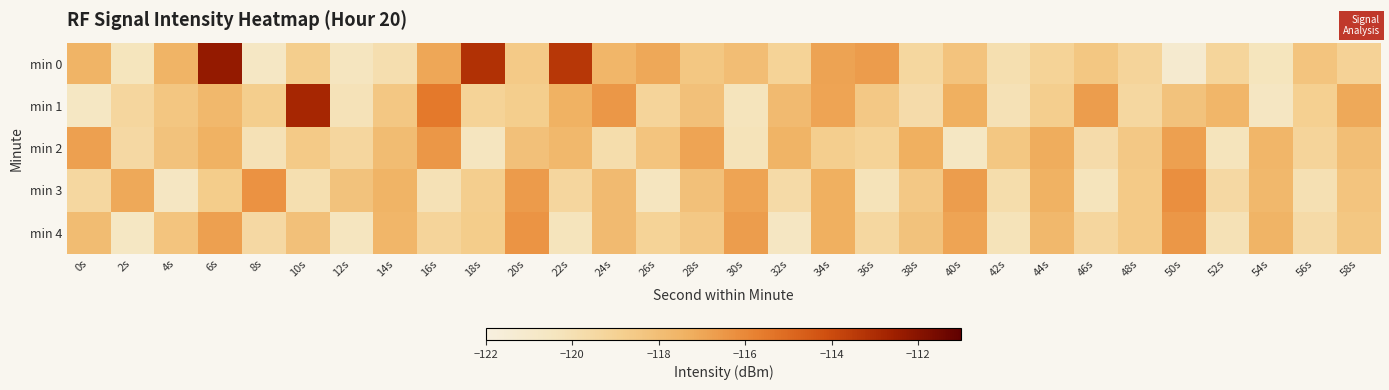

Between 8s and 54s, which series saw the biggest shift?

min 2